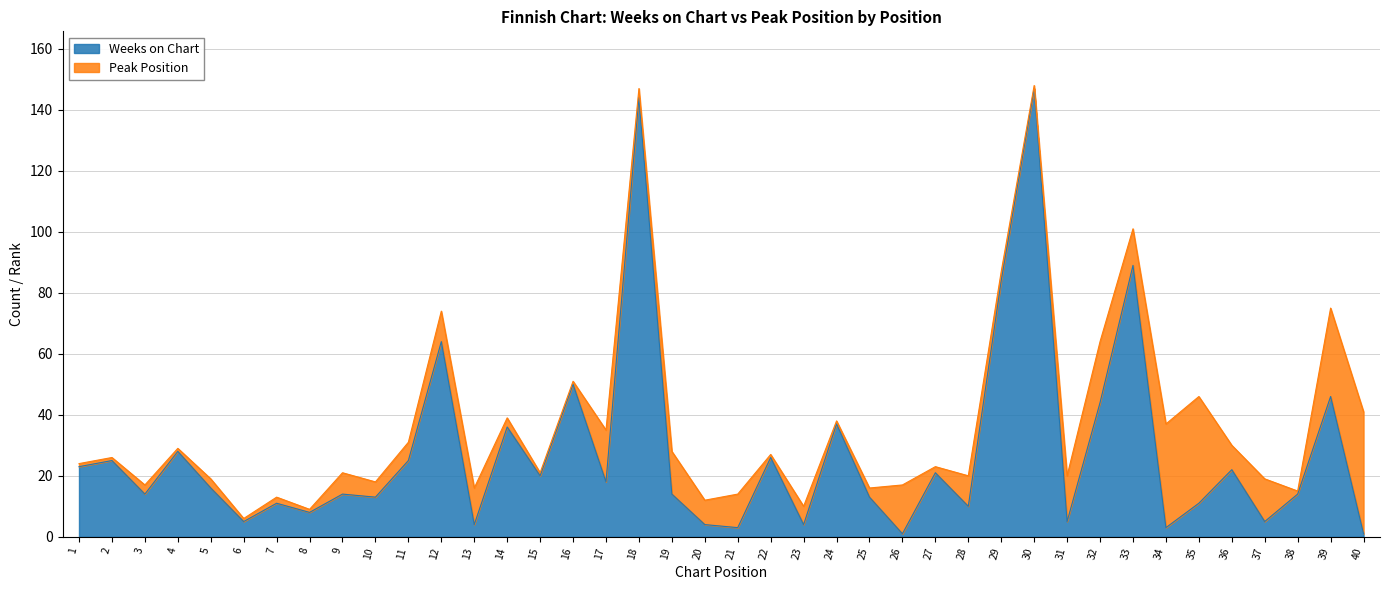

Where is the first local minimum?

3